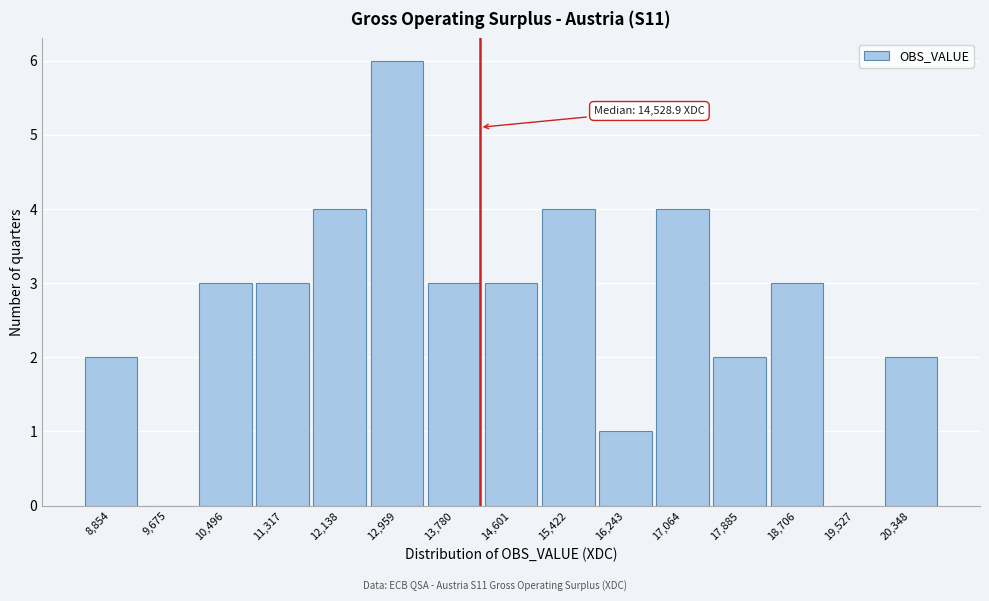

Reading left to right, extract all data points from this chart.

8,854=2	9,675=0	10,496=3	11,317=3	12,138=4	12,959=6	13,780=3	14,601=3	15,422=4	16,243=1	17,064=4	17,885=2	18,706=3	19,527=0	20,348=2